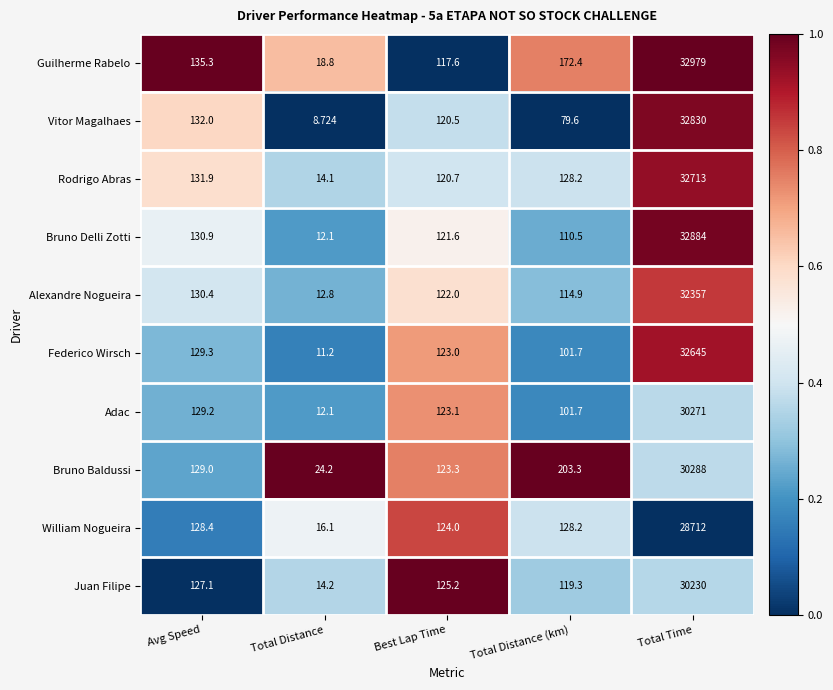

Which category has the lowest value in the Bruno Baldussi series?

Total Distance